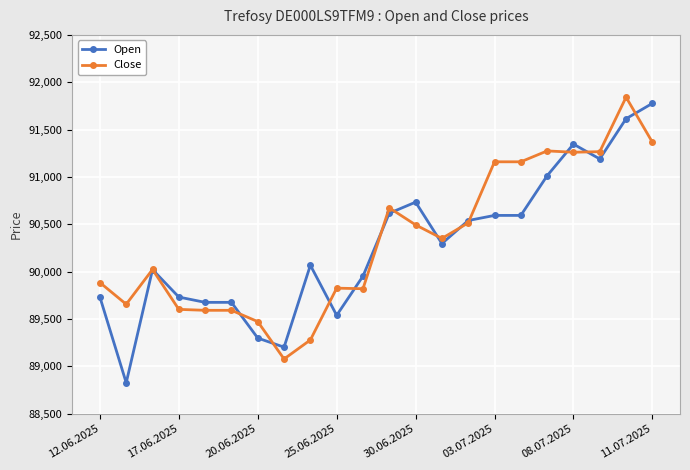

True or false: Open has more than 0 points higher than both neighbors.

True